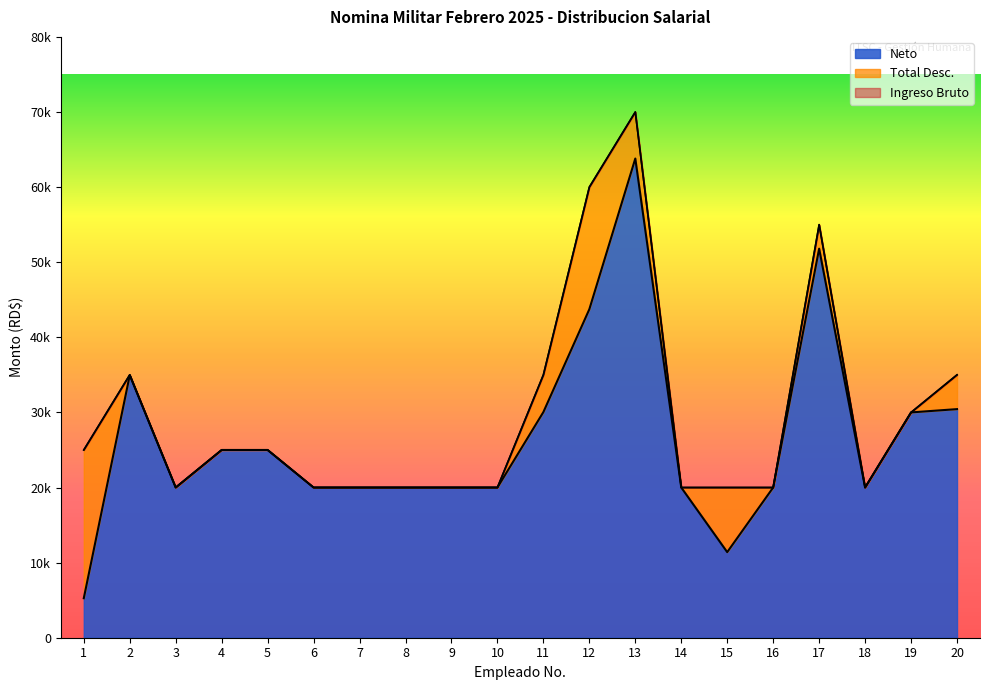

At how many categories does at least one series exceed 36610?

3